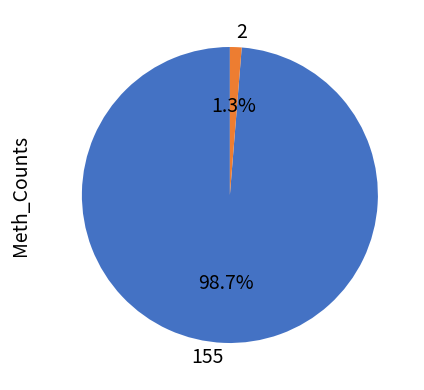

Is there any slice that represents more than half of the pie?

Yes